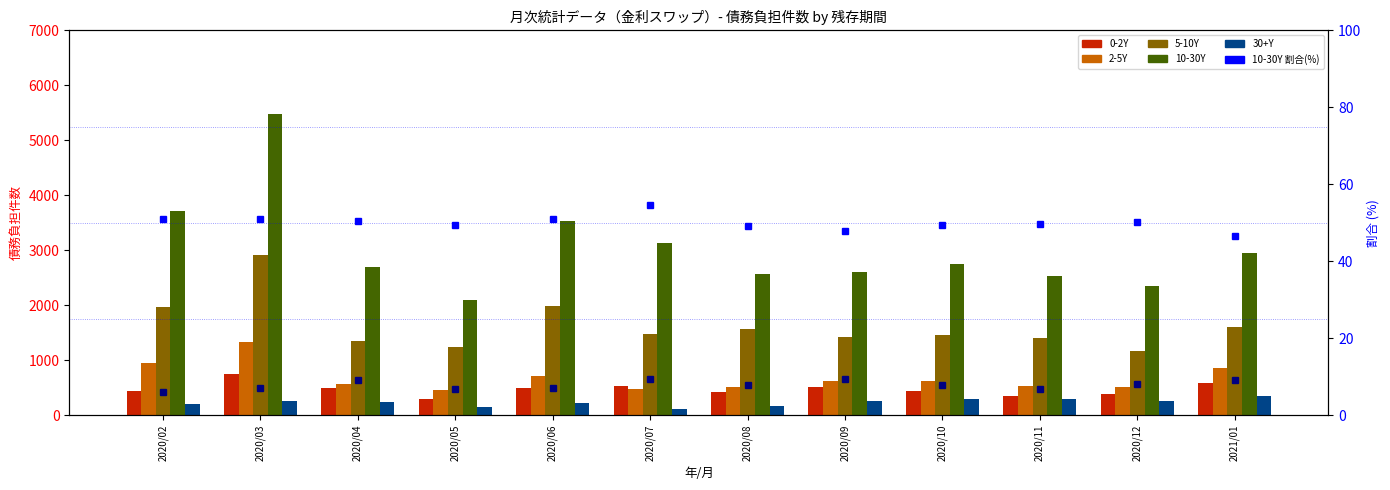

What position from the right is 2020/02?

12